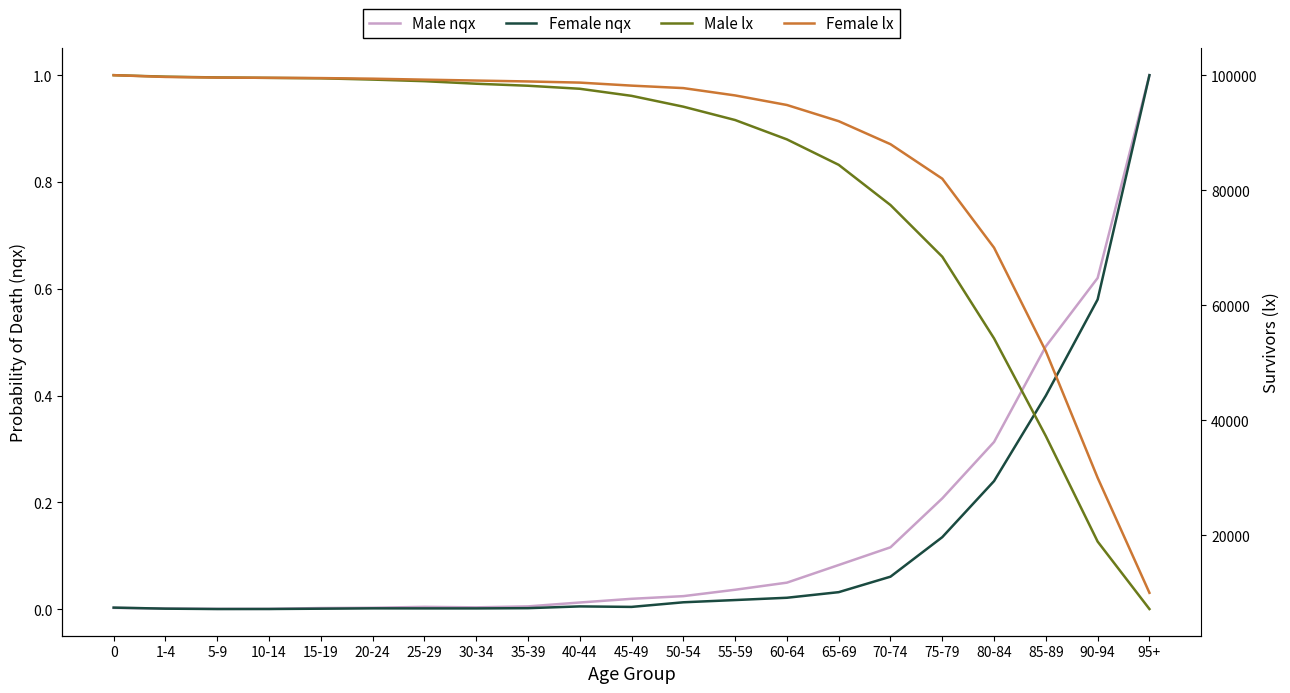

At which label is Female nqx closest to 0?

5-9